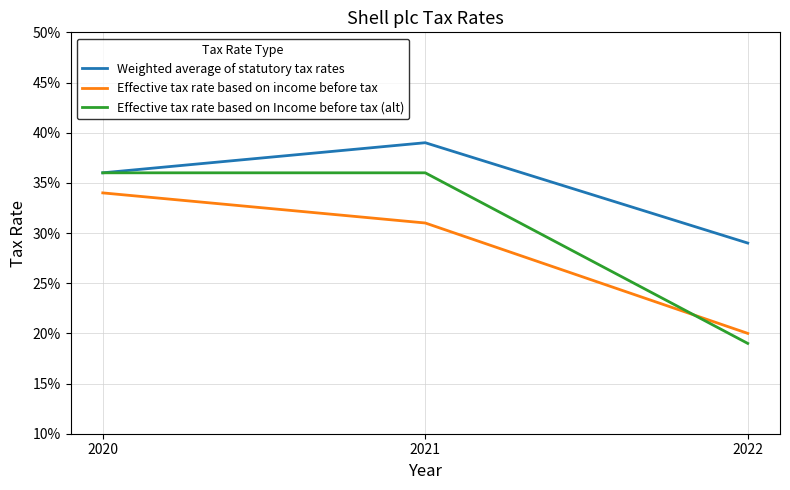

At 2022, list the series in order from smallest to largest.

Effective tax rate based on Income before tax (alt), Effective tax rate based on income before tax, Weighted average of statutory tax rates